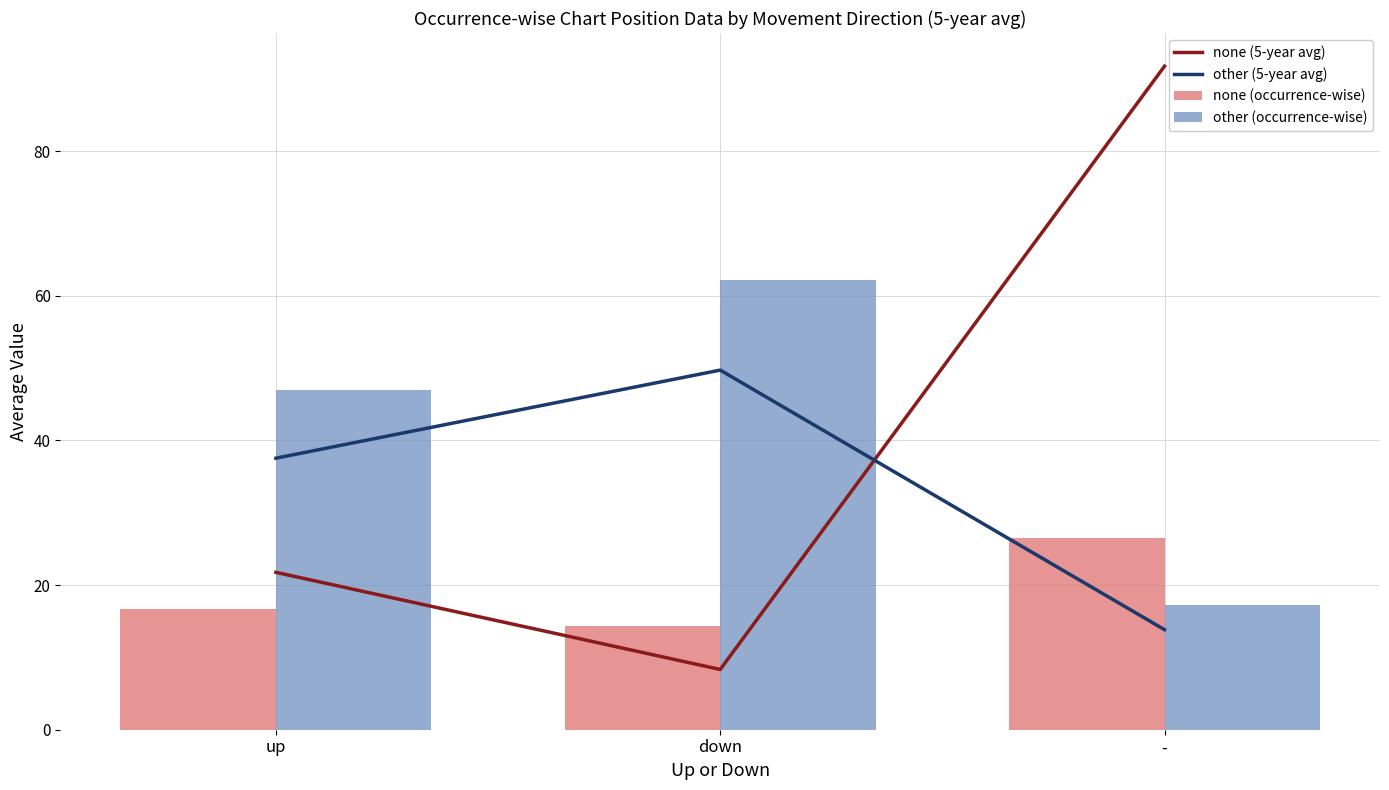

Which series has the largest range (max minus min)?

none (5-year avg)